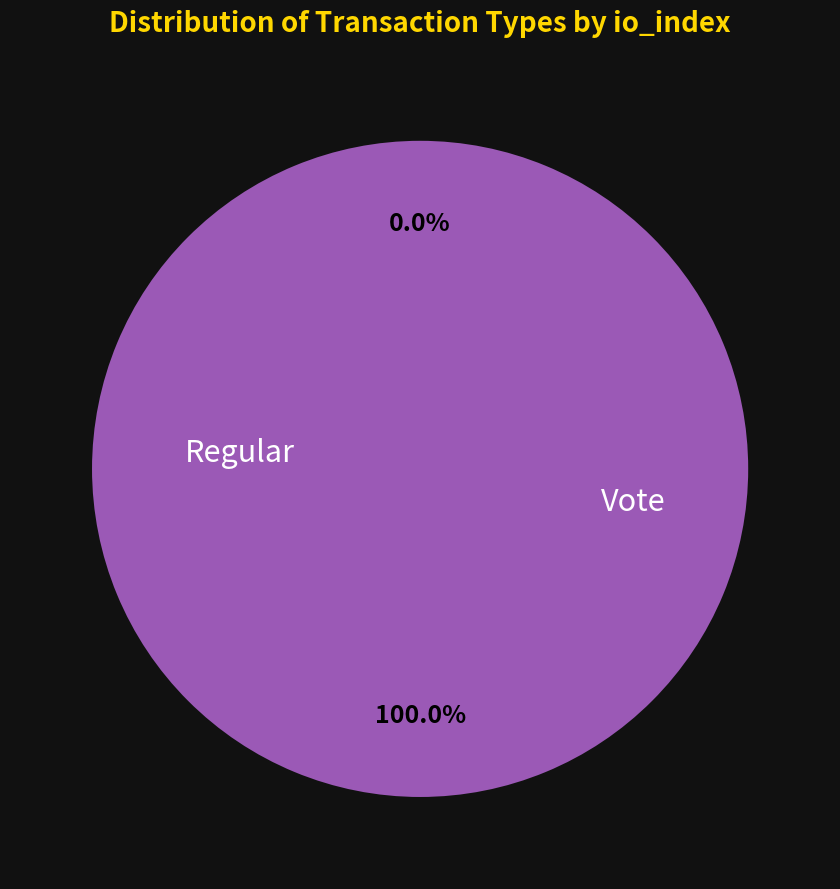

To the nearest percent, what is the average slice percentage?

50%